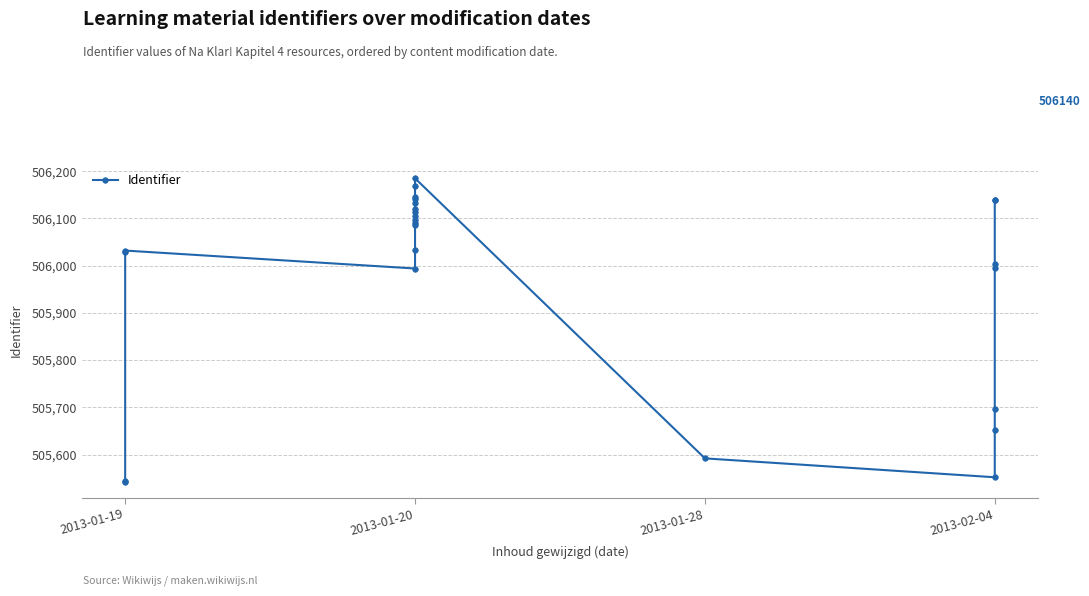

The value at 2013-02-04 is 506140. True or false?

True